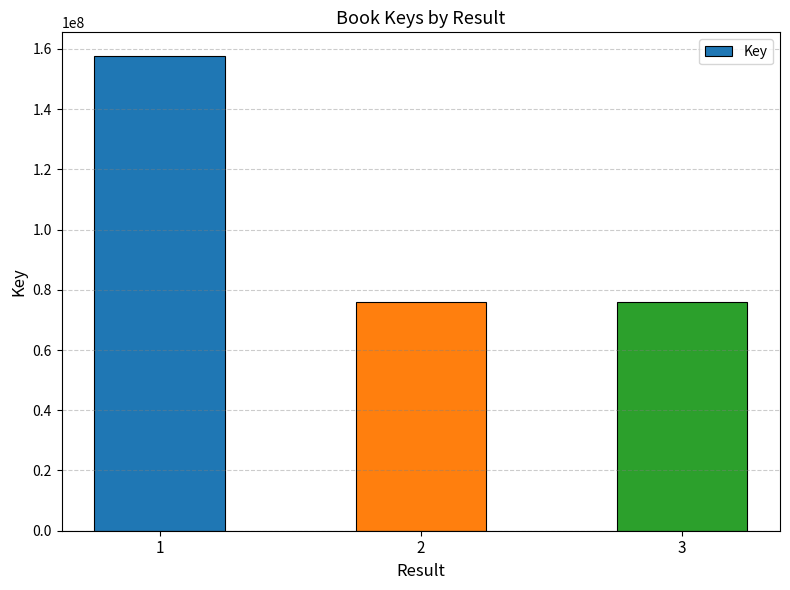

Where is the data nearest to the value 116804938?

3